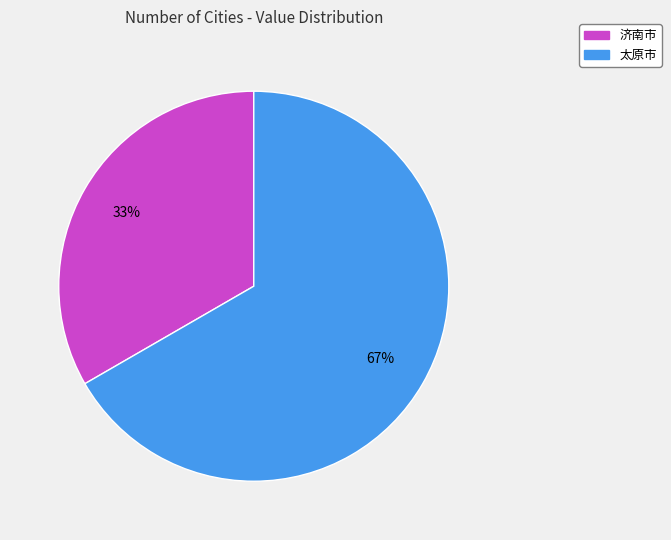

To the nearest percent, what percentage of the pie is 太原市?

67%